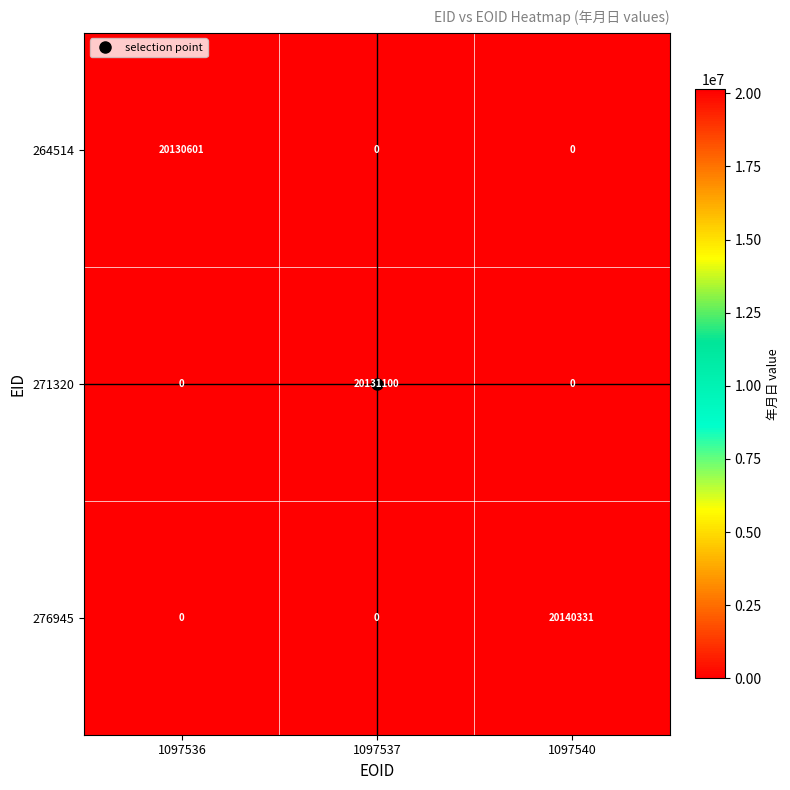

Which series has the widest spread of values?

276945